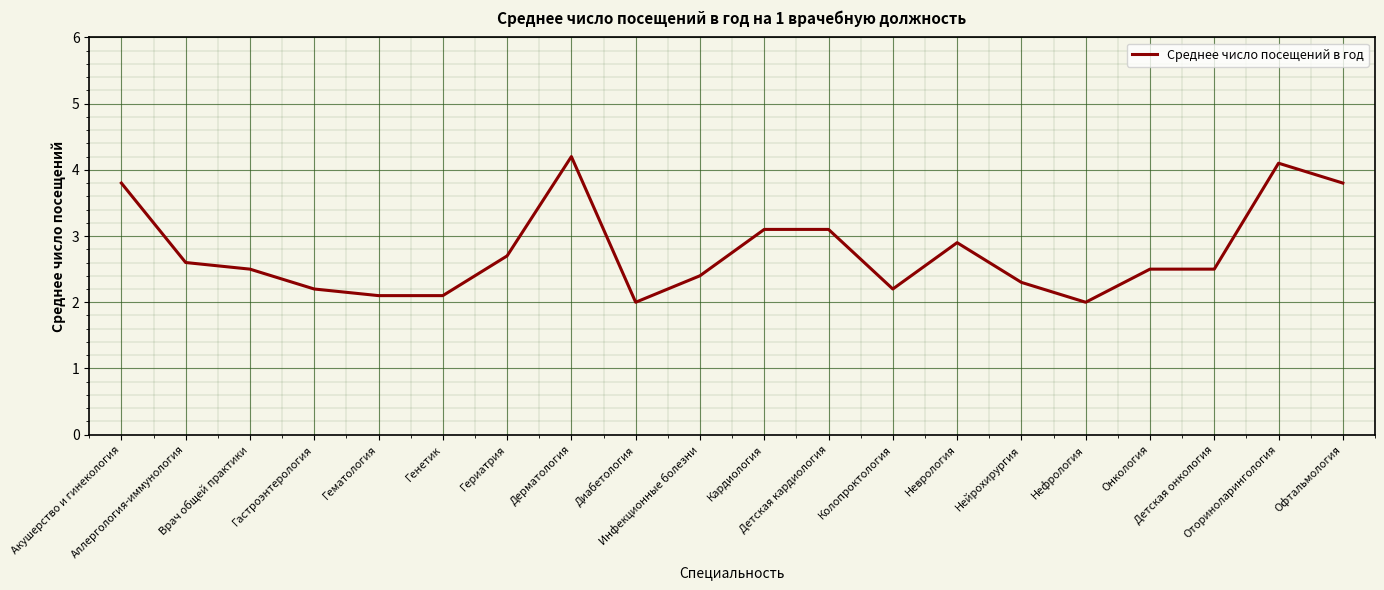

What is the maximum value shown in the chart?

4.2